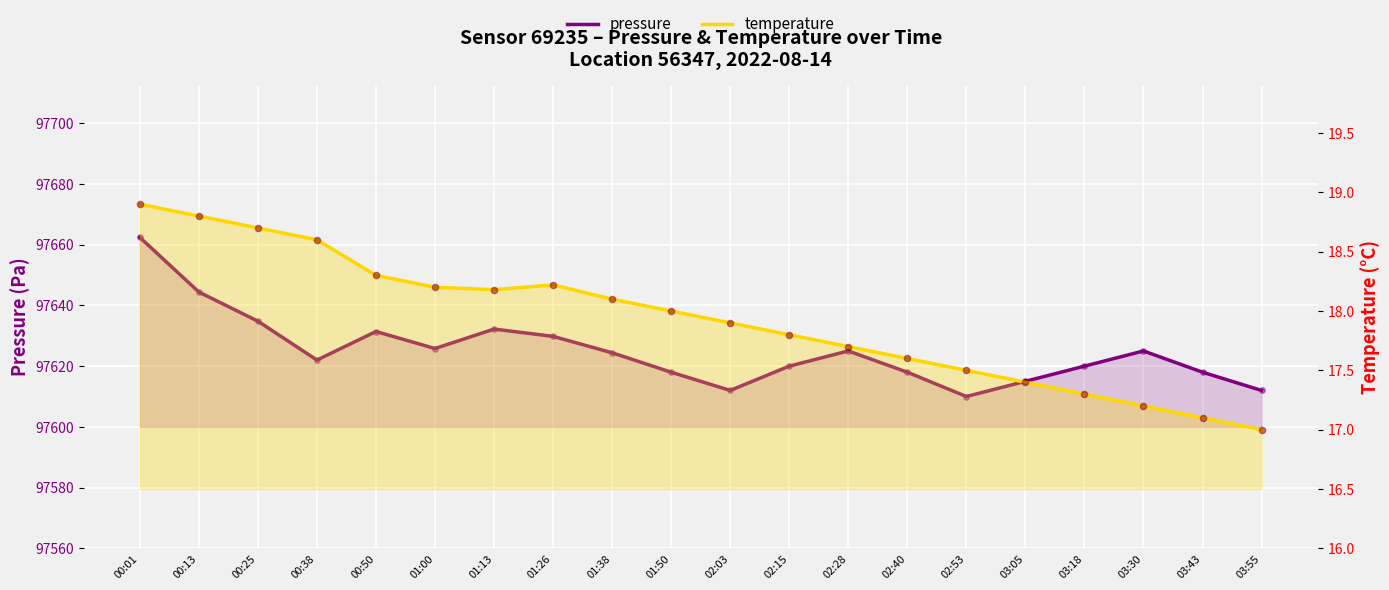

Which series contains the lowest Y value?

temperature